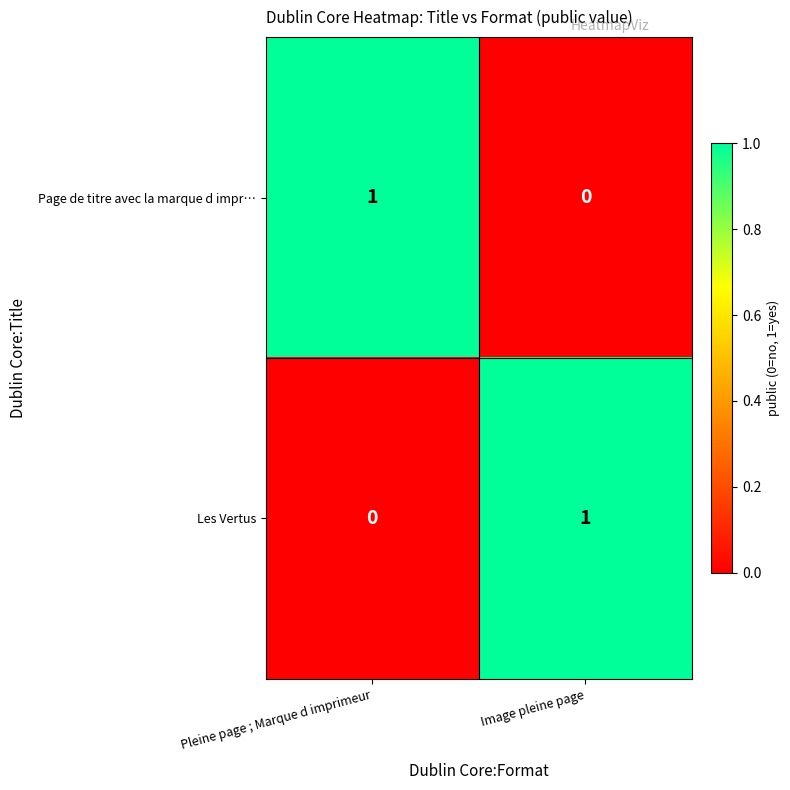

At Image pleine page, list the series in order from smallest to largest.

Page de titre avec la marque d impr…, Les Vertus